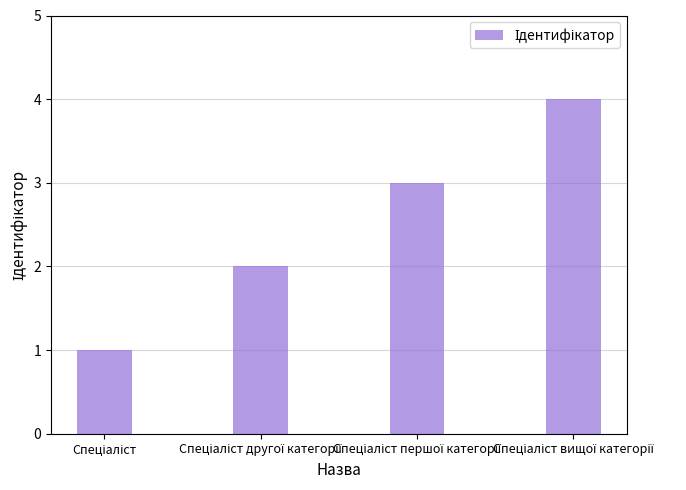

What is the greatest value displayed?

4